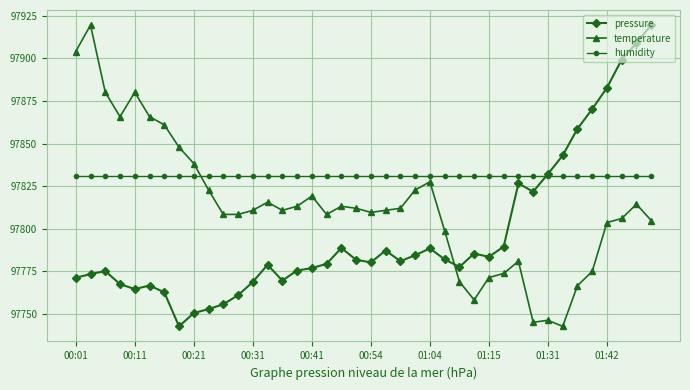

How many lines are shown in the chart?

3